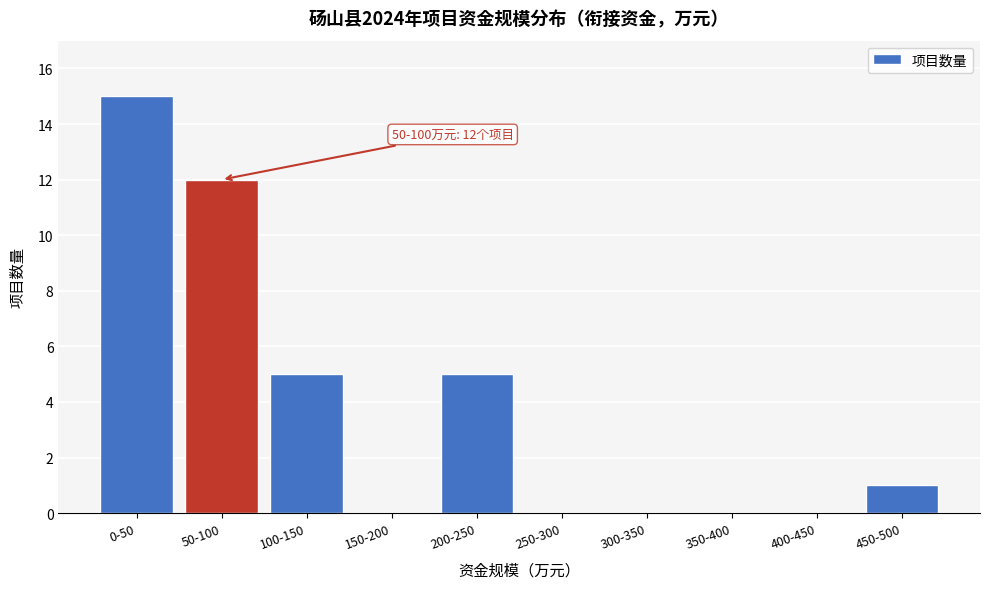

Reading left to right, what are all the values shown in this chart?

0-50=15	50-100=12	100-150=5	150-200=0	200-250=5	250-300=0	300-350=0	350-400=0	400-450=0	450-500=1